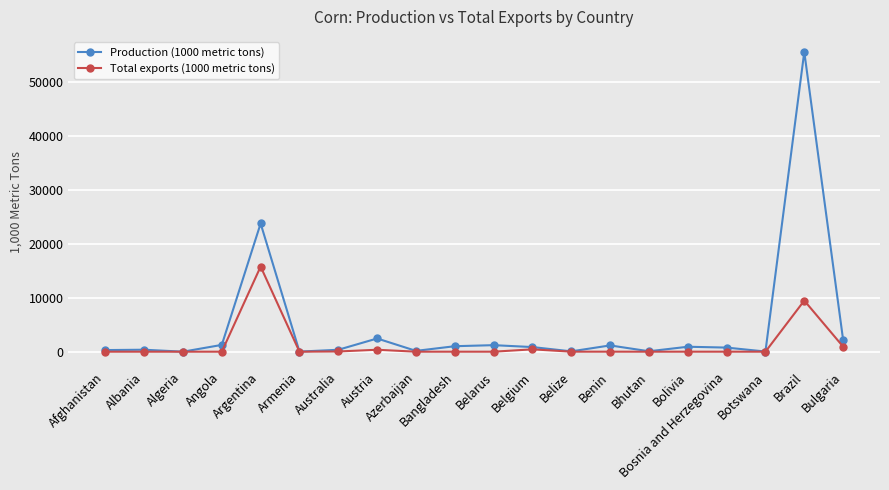

Which series has the largest range (max minus min)?

Production (1000 metric tons)